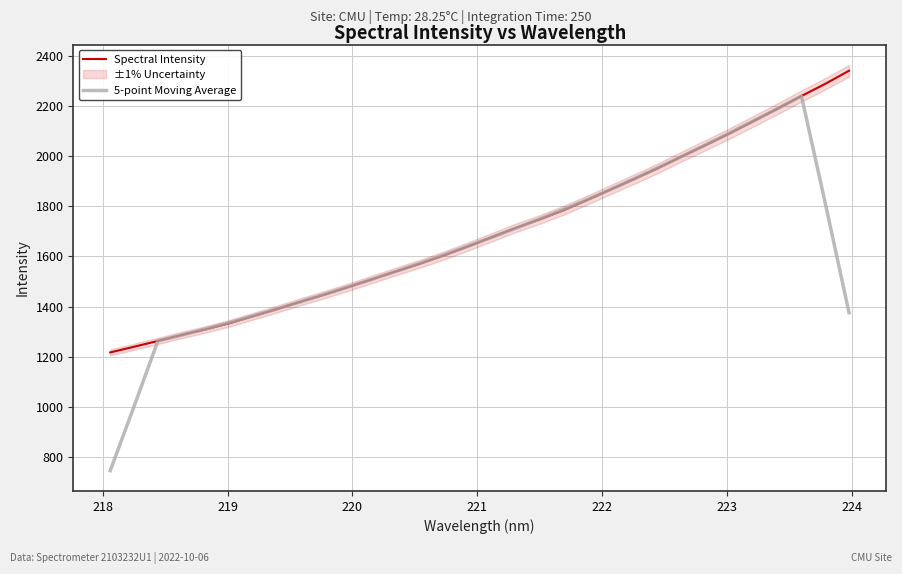

Where do 5-point Moving Average and Spectral Intensity first cross each other?

218 and 219